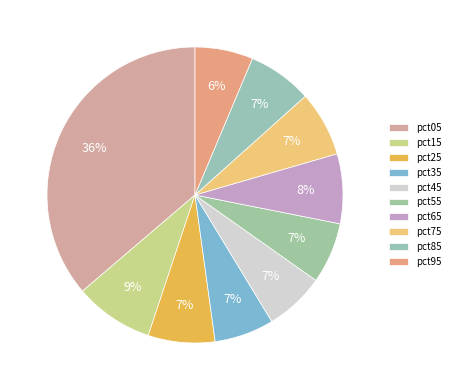

To the nearest percent, what is the combined percentage of pct95 and pct65?

14%